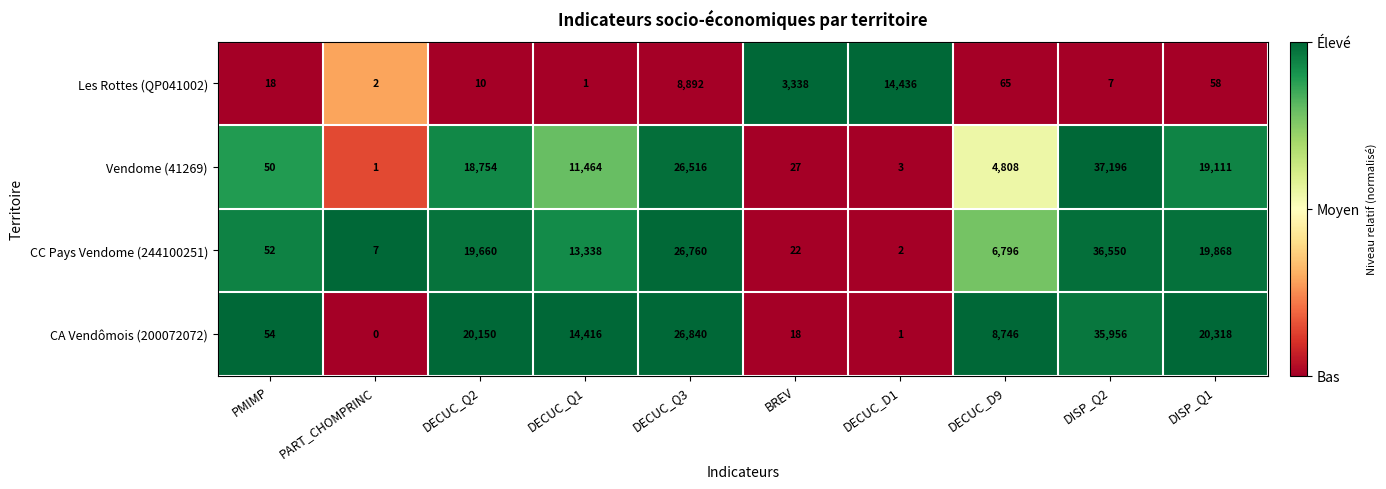

How many categories are shown in the chart?

10